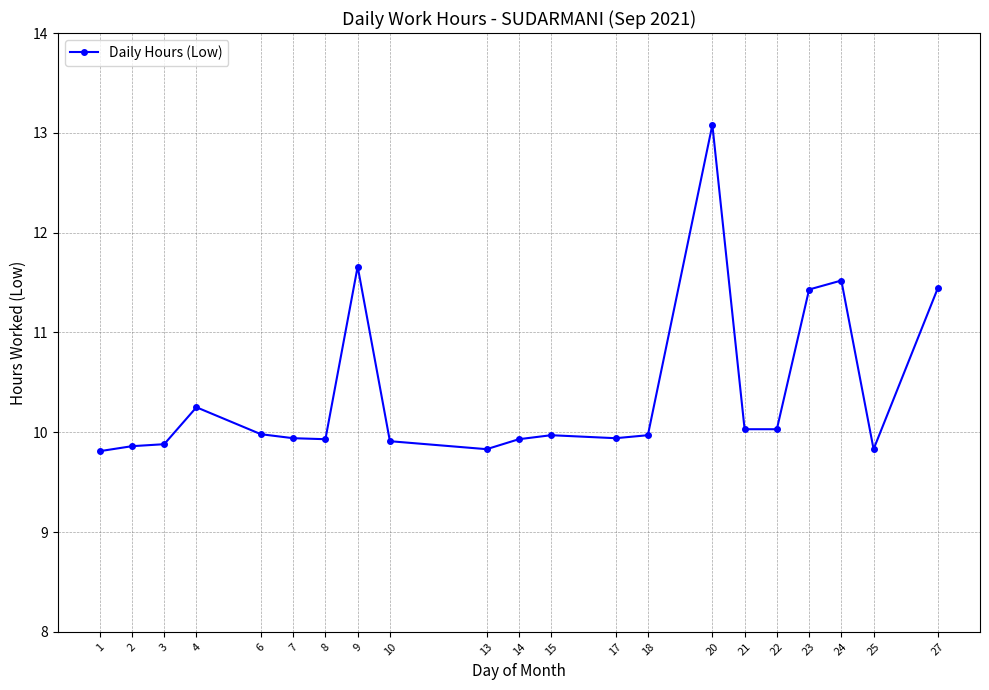

What is the average value?

10.4